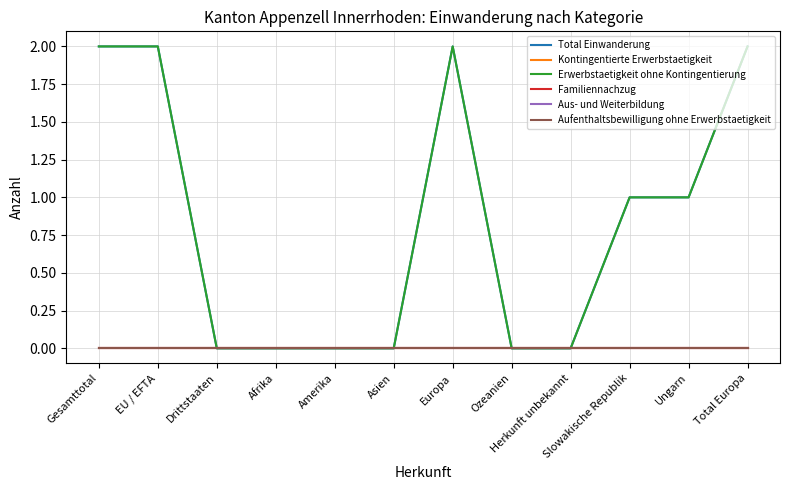

Does the chart display data point markers on the line(s)?

No